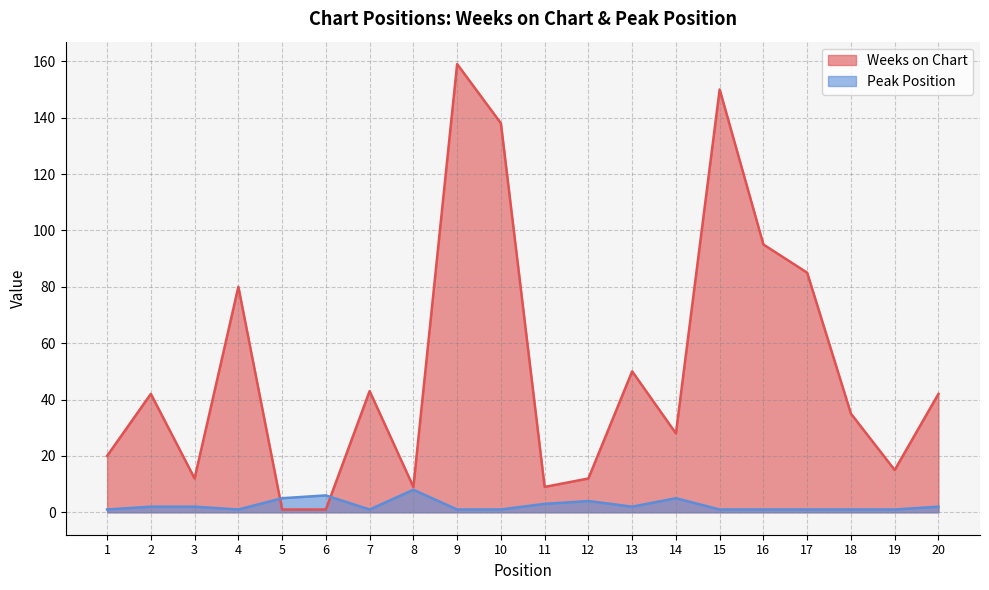

Rank the series by their maximum value, from lowest to highest.

Peak Position, Weeks on Chart